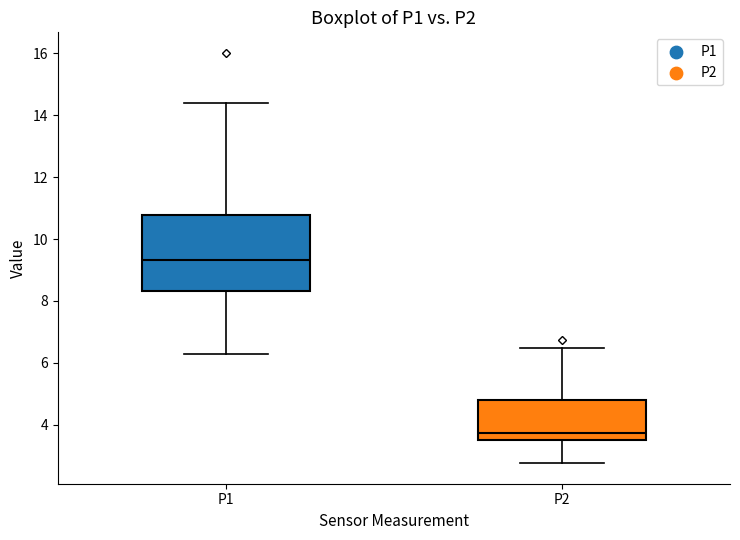

Comparing the boxes themselves (not the whiskers), which one is the tallest?

P1